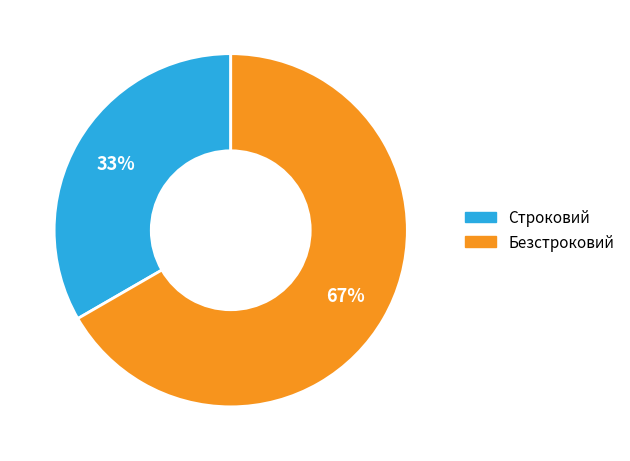

What percentage is the Безстроковий slice, to the nearest percent?

67%